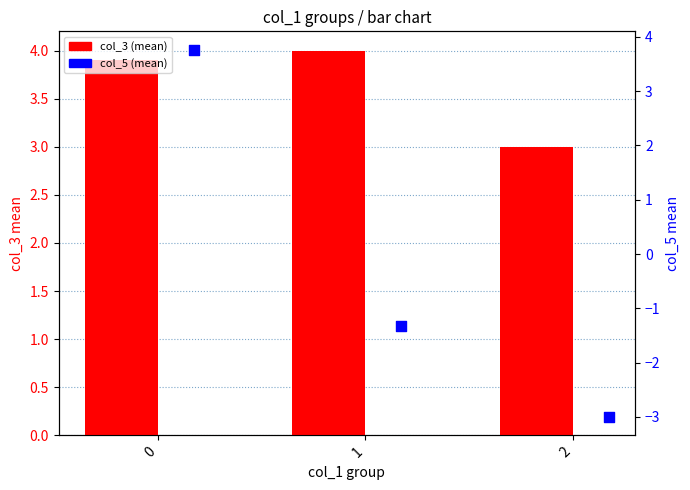

What are all the series names shown in the legend?

col_3 (mean), col_5 (mean)